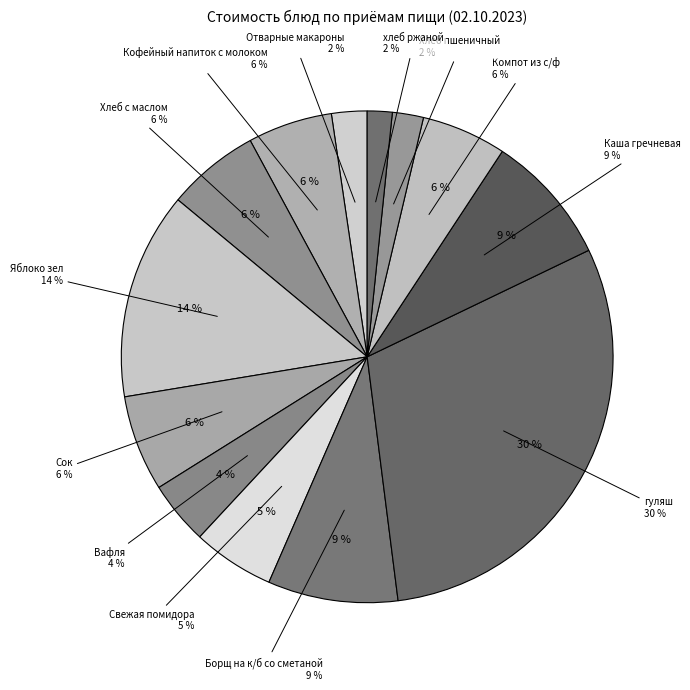

Which category has the biggest portion of the pie?

гуляш